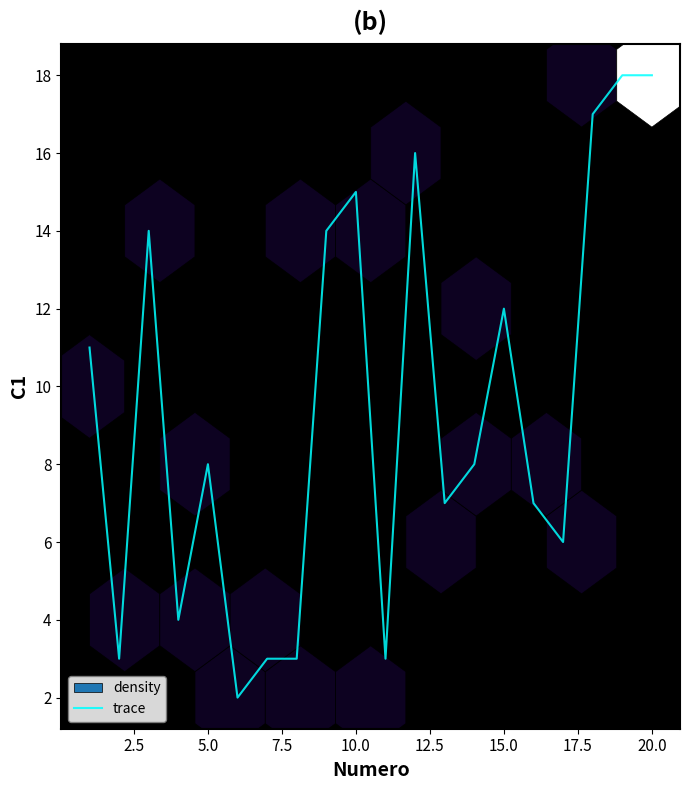

Count the number of values greater than 8.

9